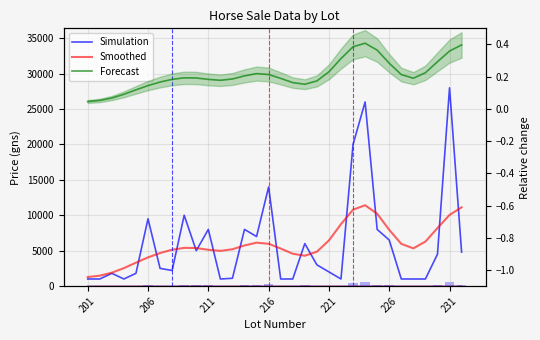

What is the value of the Smoothed Price bar at the 3rd from the left?

1887.0